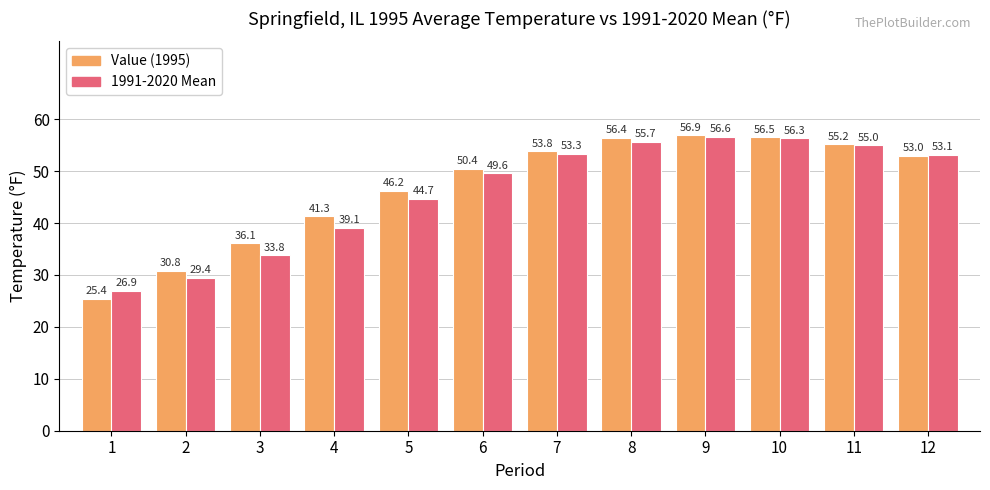

What is the value of the Value (1995) bar at the 10th from the left?

56.5